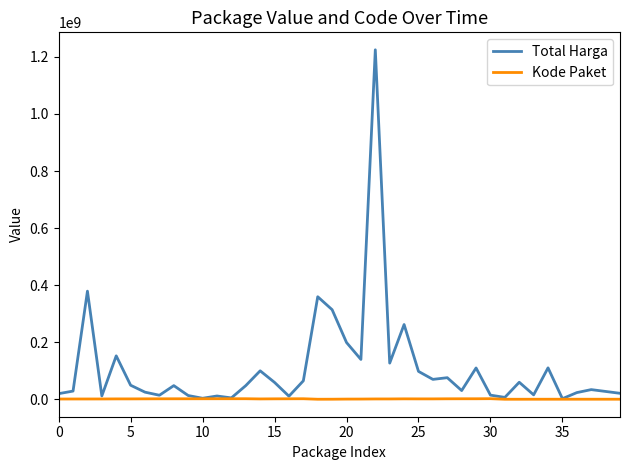

Which series has the largest total across all categories?

Total Harga